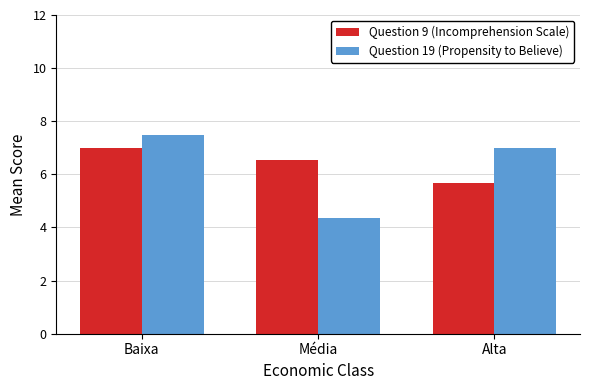

What is the label of the 3rd bar from the right?

Baixa